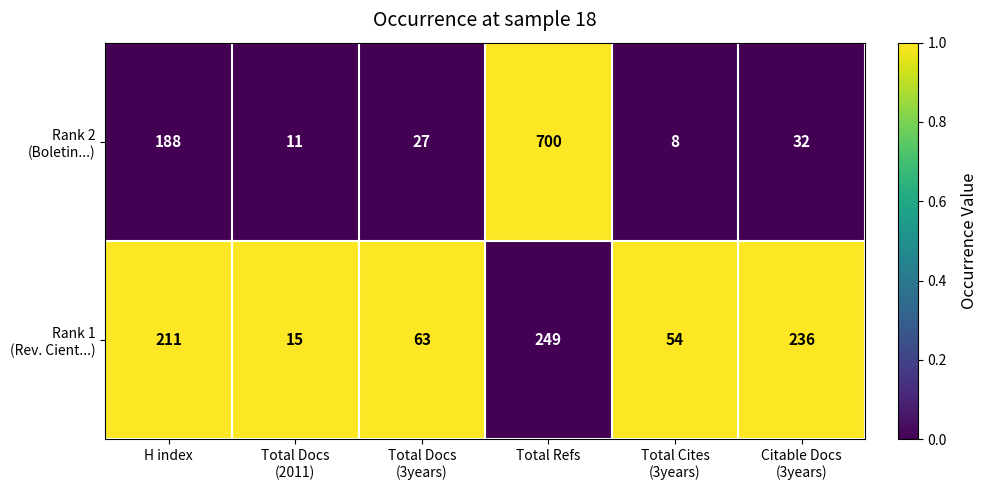

At which category is the sum across all series the highest?

Total Refs